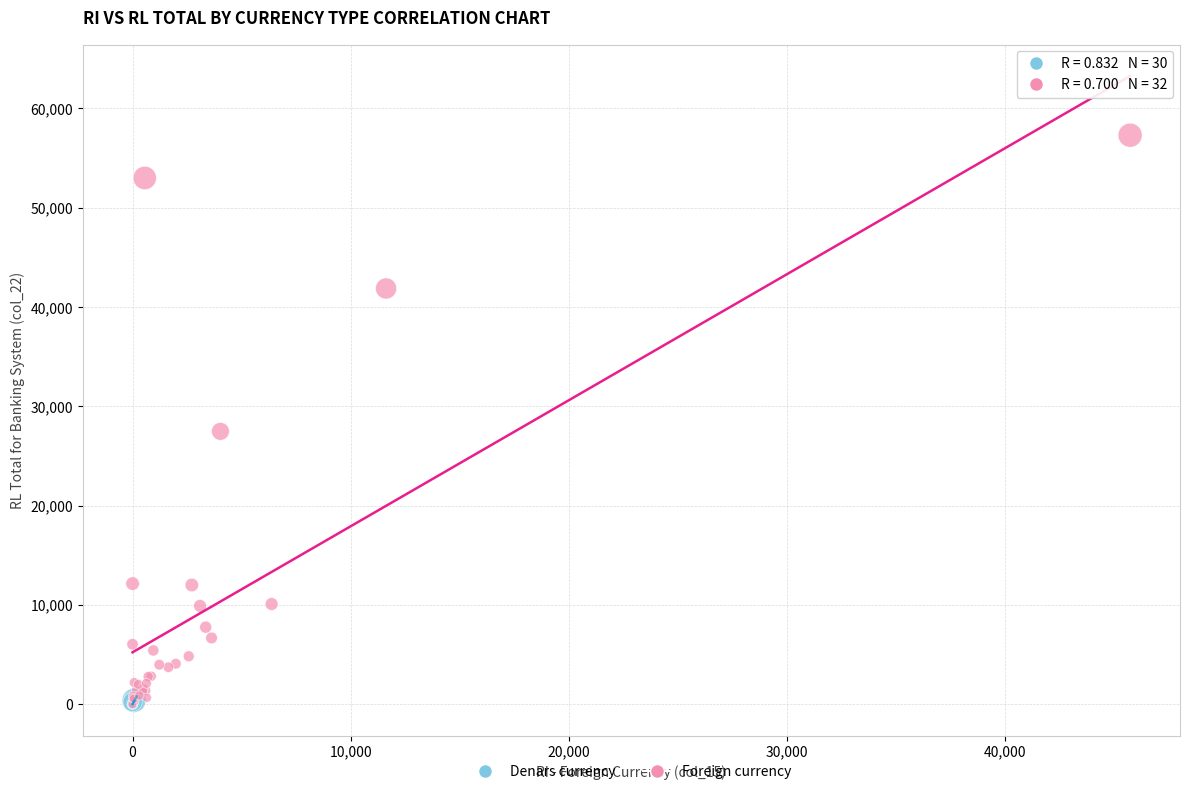

Which series reaches the maximum Y coordinate?

Foreign currency